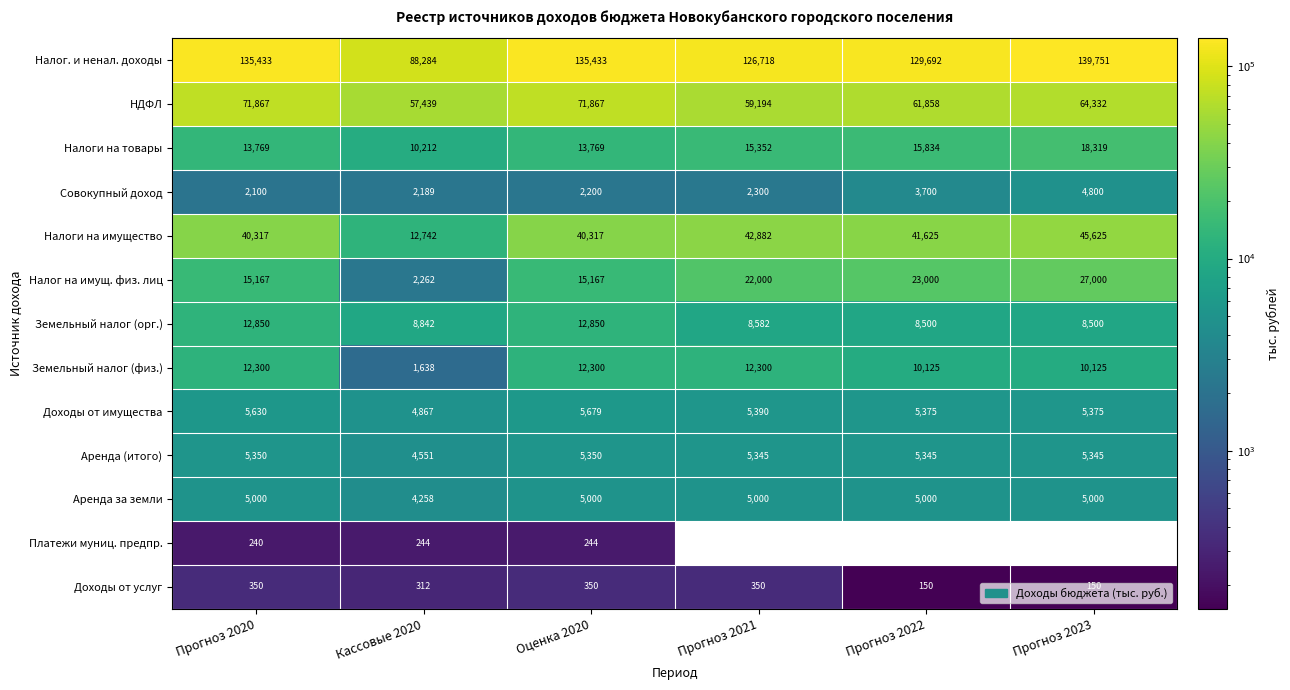

At how many categories does at least one series exceed 103659?

5